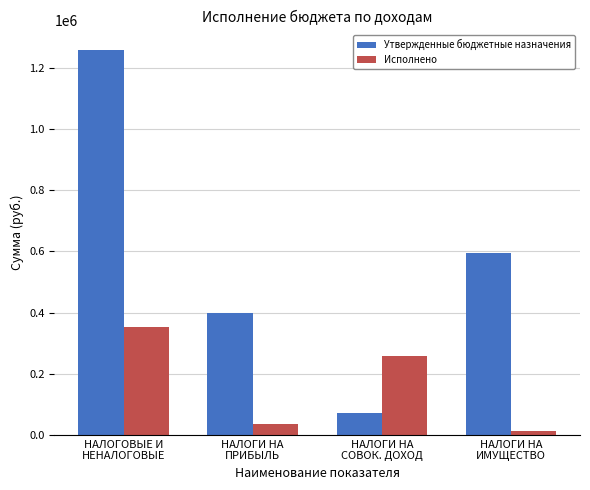

Reading left to right, list all the values displayed in this chart.

Утвержденные бюджетные назначения: НАЛОГОВЫЕ И
НЕНАЛОГОВЫЕ=1259500.0	НАЛОГИ НА
ПРИБЫЛЬ=397300.0	НАЛОГИ НА
СОВОК. ДОХОД=72300.0	НАЛОГИ НА
ИМУЩЕСТВО=595500.0
Исполнено: НАЛОГОВЫЕ И
НЕНАЛОГОВЫЕ=354054.0	НАЛОГИ НА
ПРИБЫЛЬ=37304.2	НАЛОГИ НА
СОВОК. ДОХОД=257116.4	НАЛОГИ НА
ИМУЩЕСТВО=14483.9